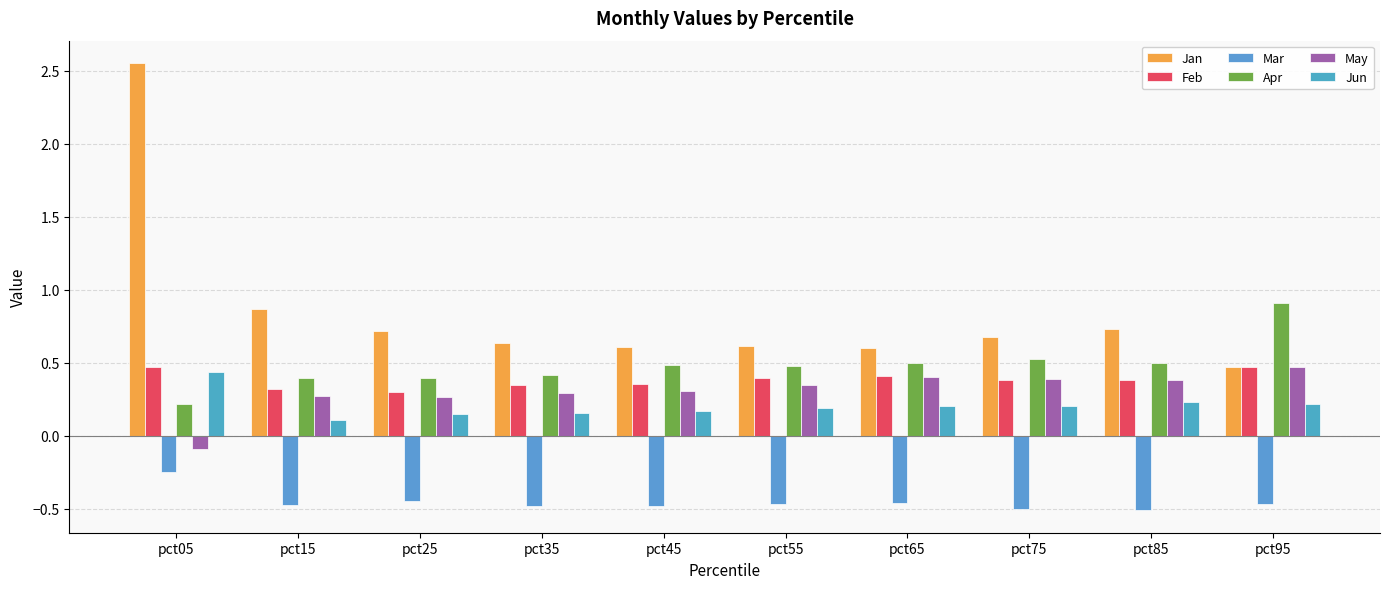

True or false: Apr has a value of 0.9 at pct75.

False